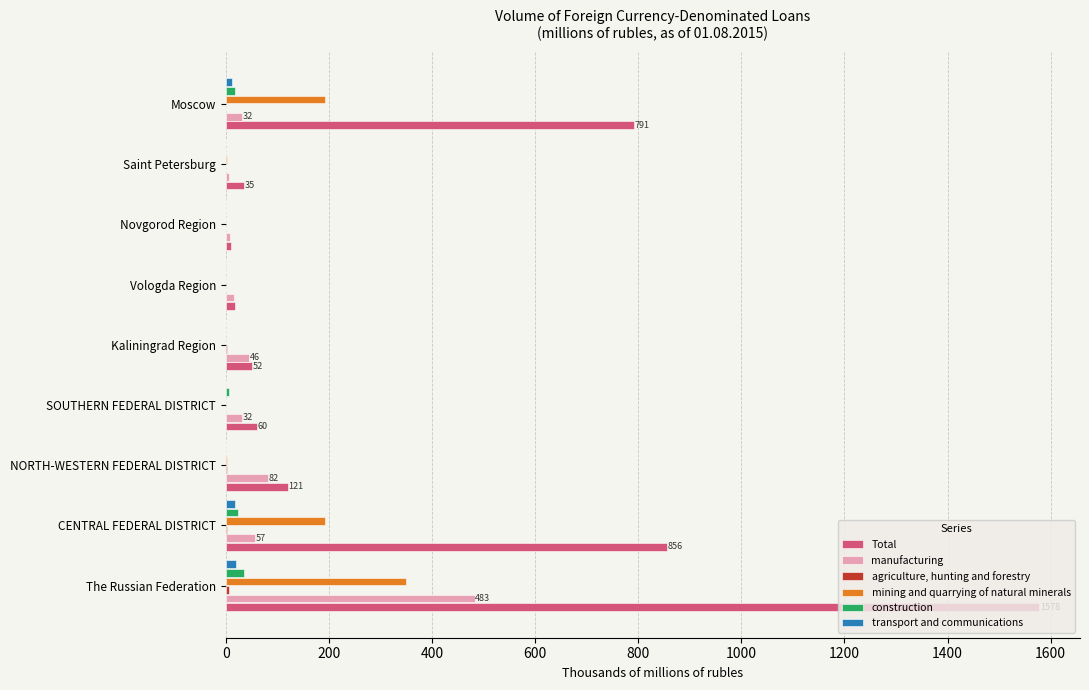

At which category is the sum across all series the highest?

The Russian Federation